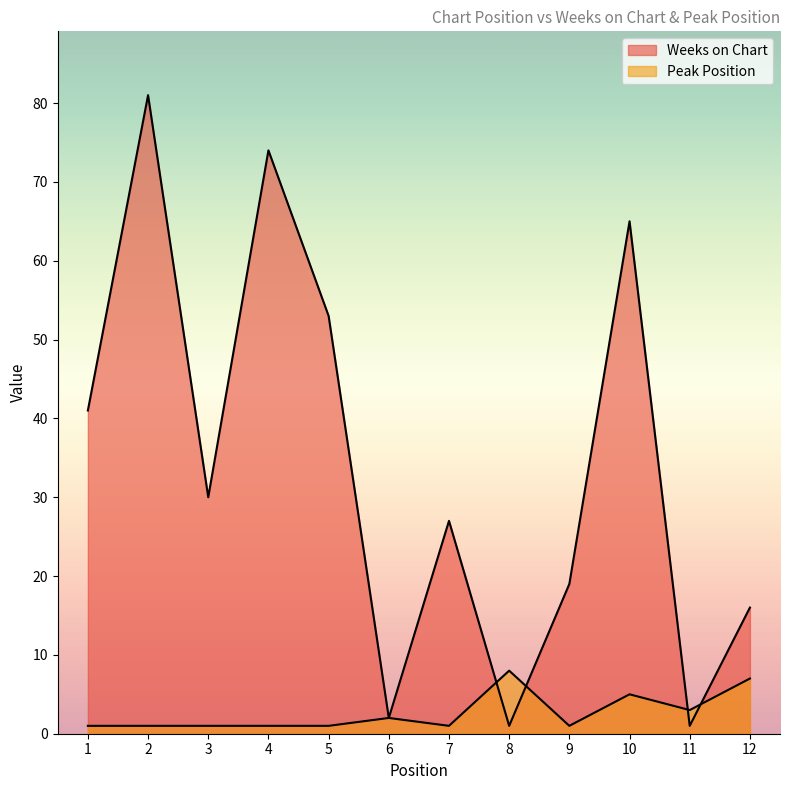

True or false: Peak Position has a value of 3 at 11.

True